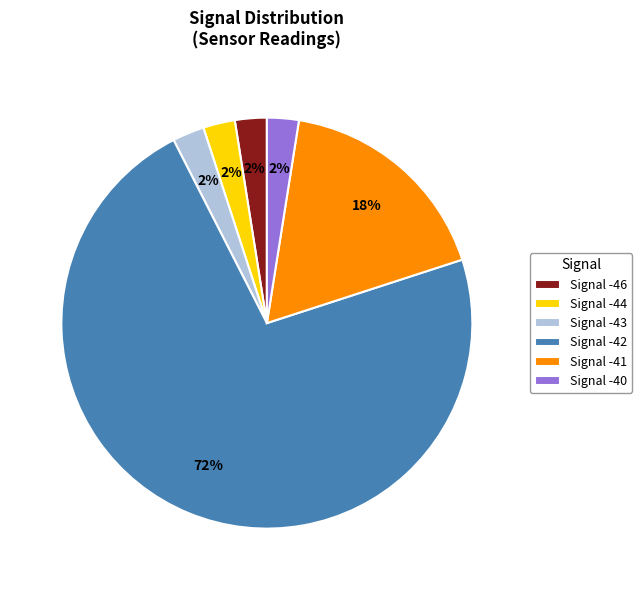

To the nearest percent, what is the average slice percentage?

17%